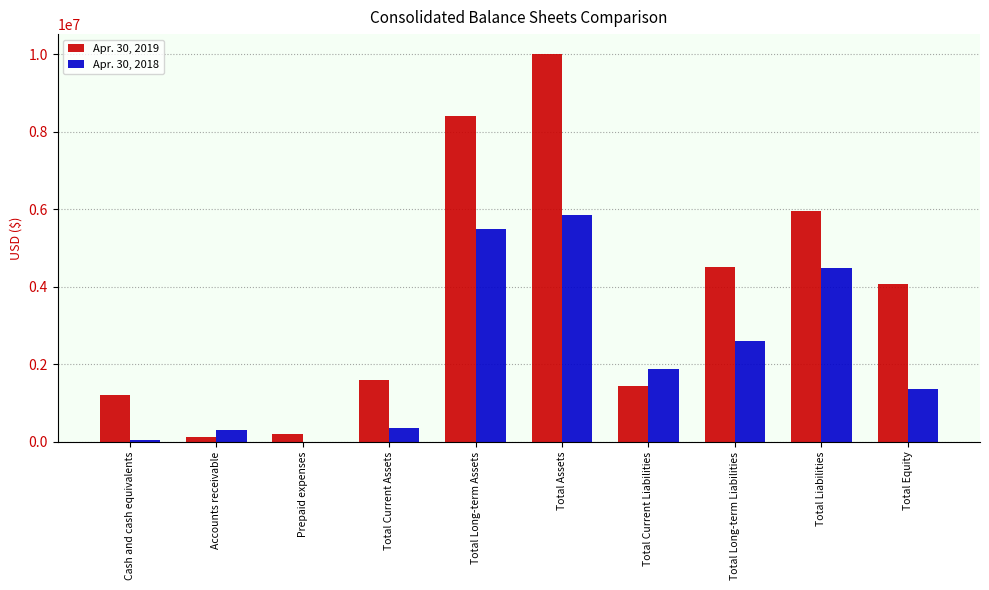

Is it true that Apr. 30, 2018 equals 6670342 at Total Liabilities?

False